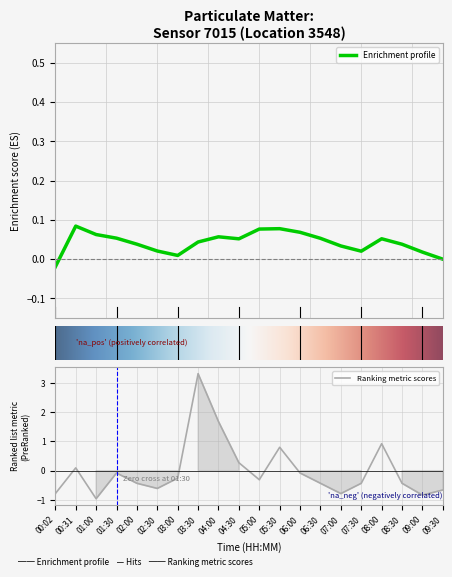

Between 03:00 and 01:00, which is larger?

03:00